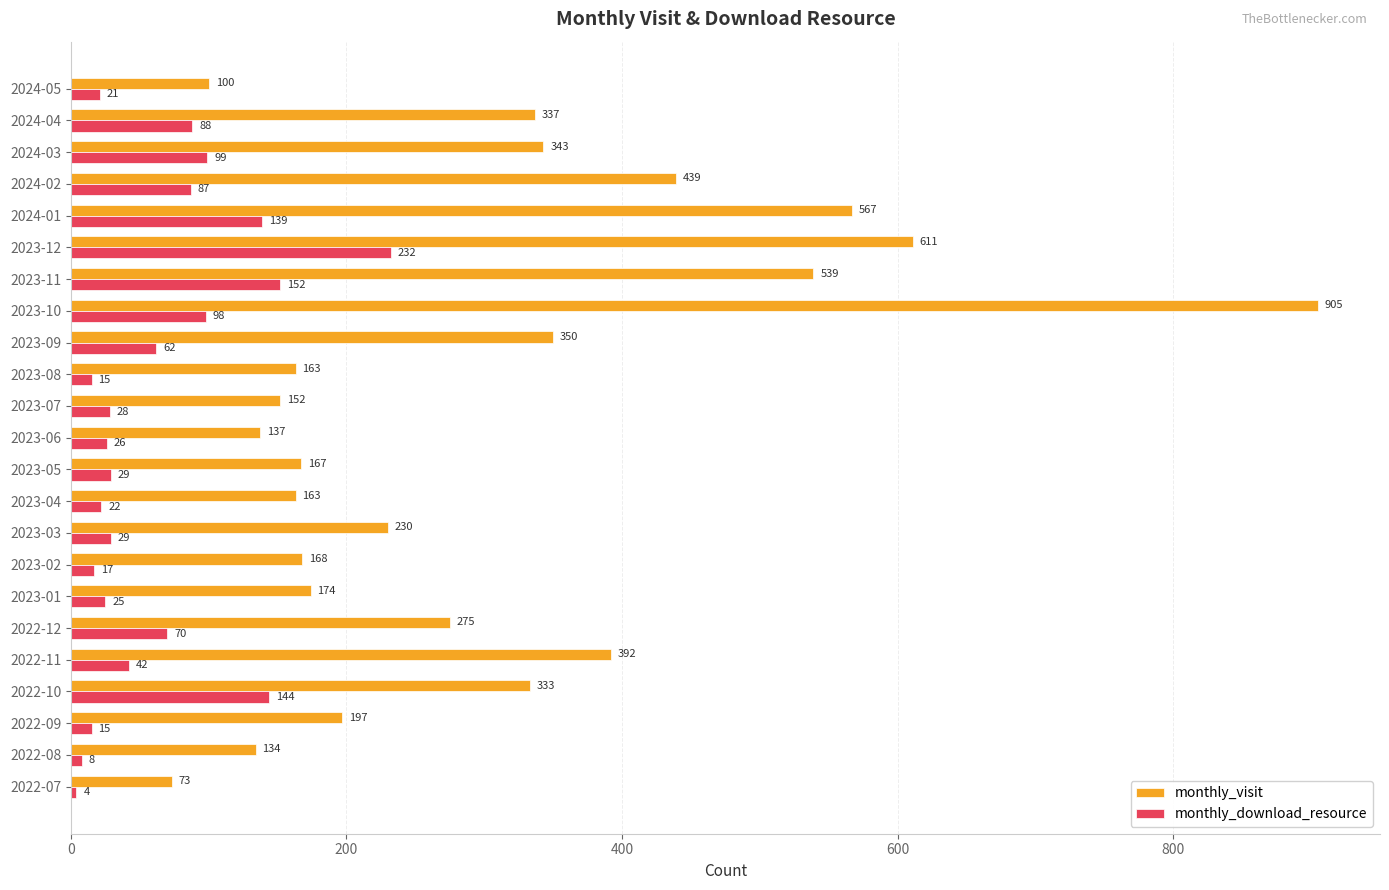

Rank the series by their average value, from lowest to highest.

monthly_download_resource, monthly_visit